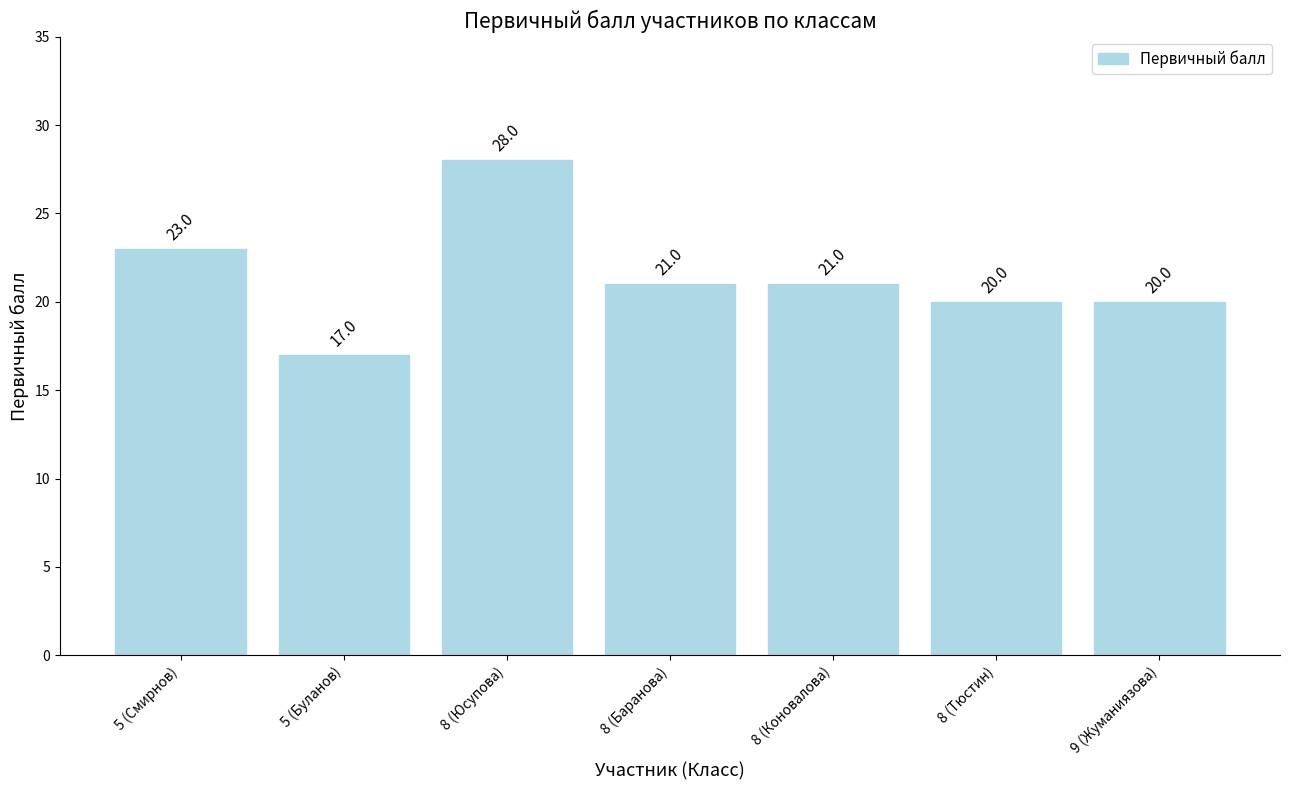

Count the number of data series in this chart.

1